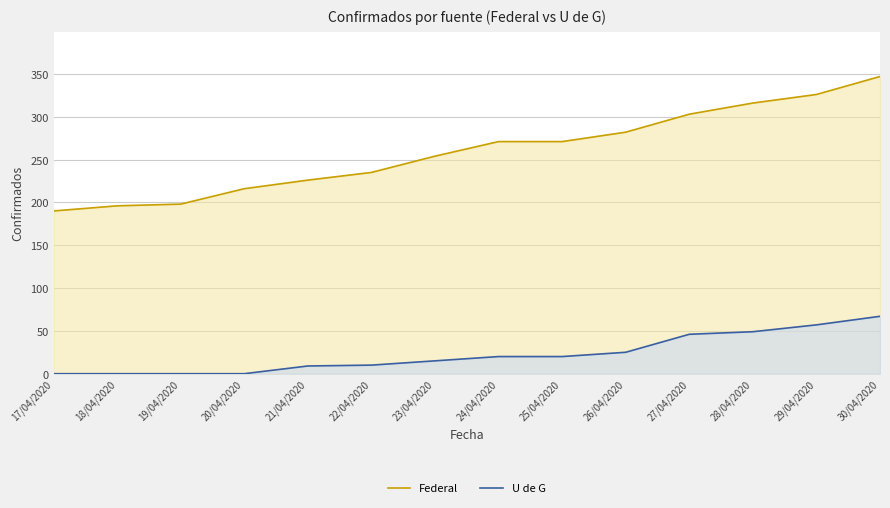

Which series changed the most between 22/04/2020 and 24/04/2020?

Federal